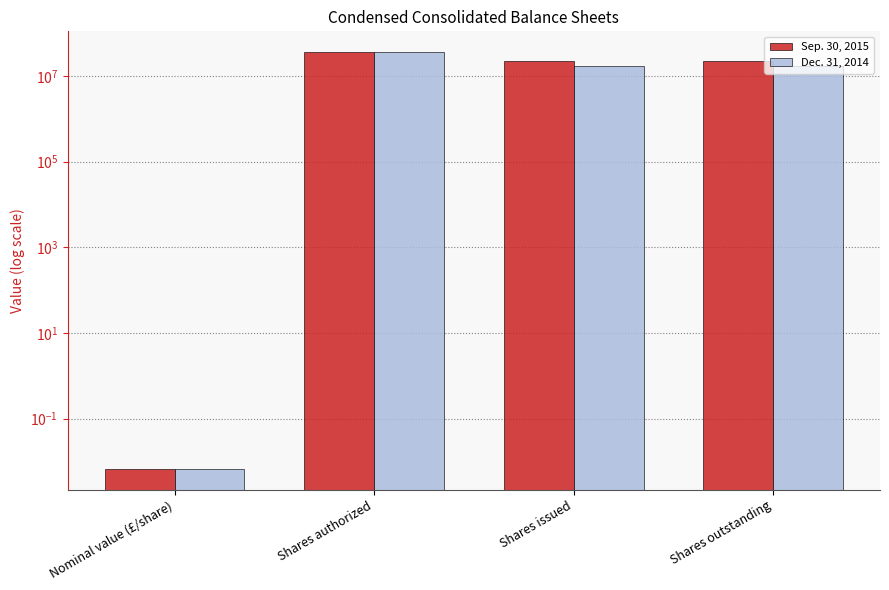

Which category has the highest value in the Sep. 30, 2015 series?

Shares authorized